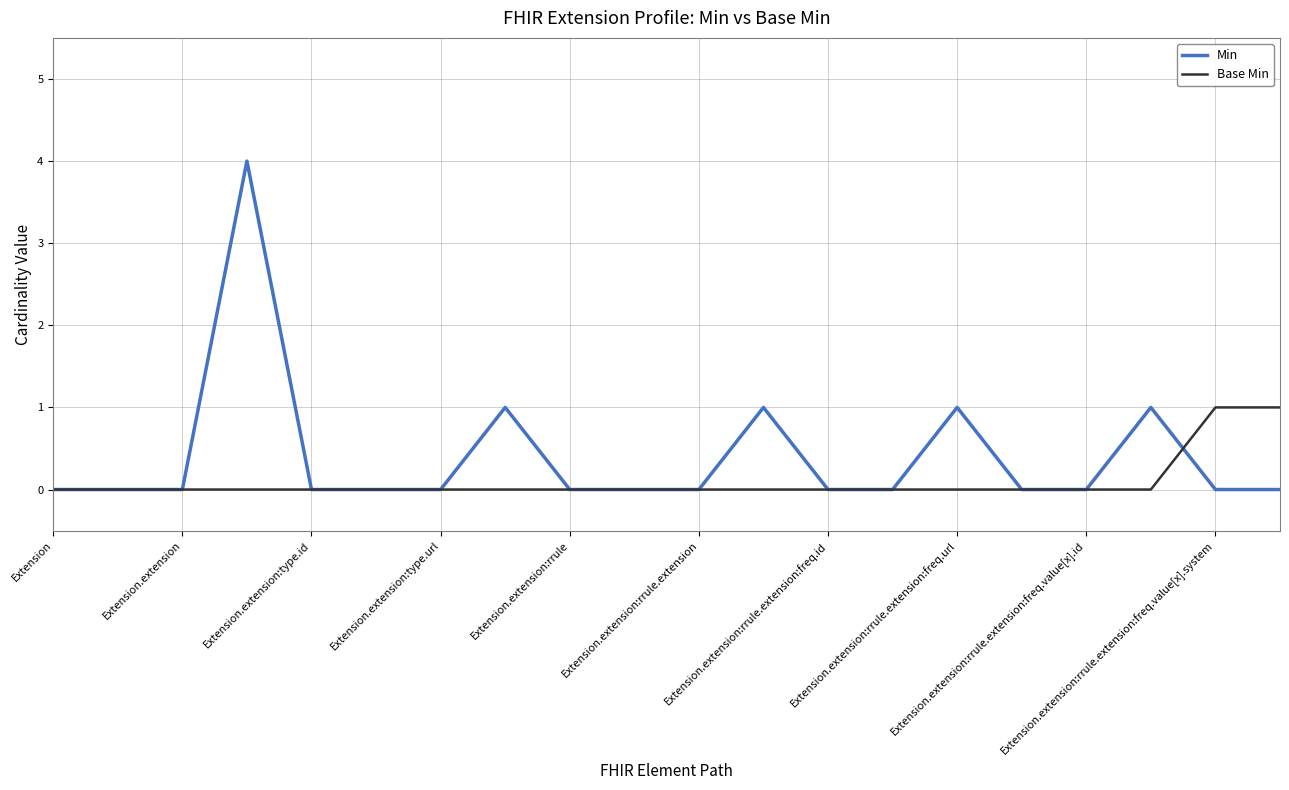

What is the difference between the maximum and minimum values in the Min series?

4